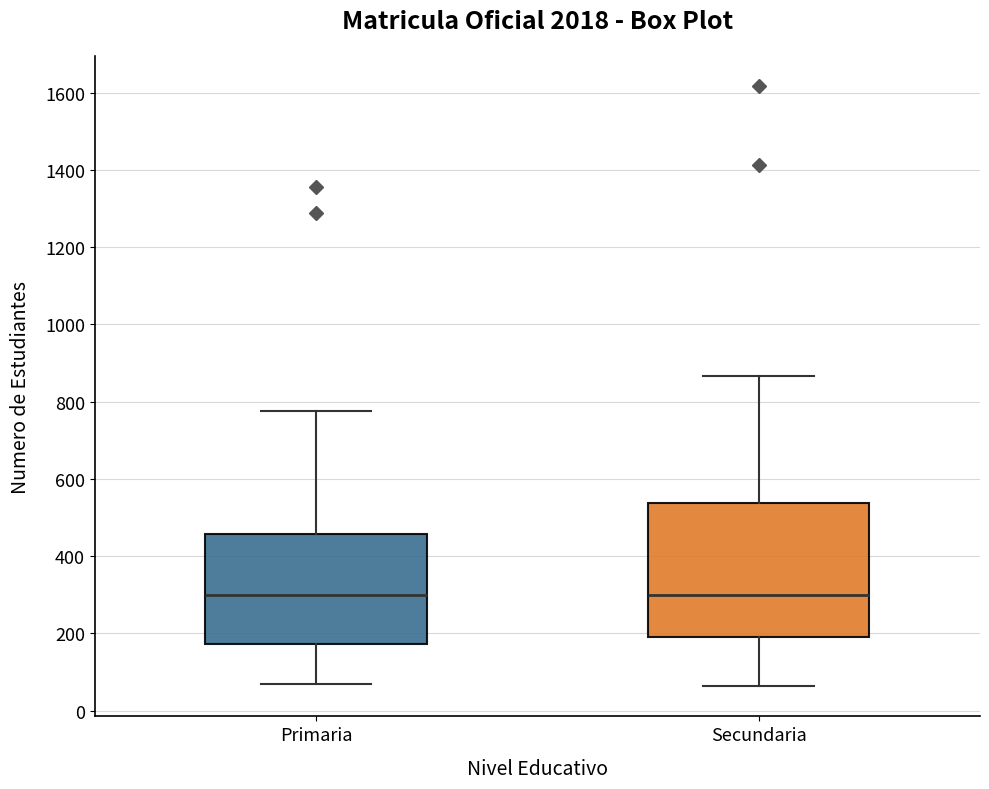

Reading left to right, transcribe this box plot: for each box, give where its median line is, the range the box spans, and where its two whiskers end, as read against the y-axis. The values are not printed on the chart, so give them approximately, as read against the axis.

Primaria: median 300, box 180 to 460, whiskers 60 to 780
Secundaria: median 300, box 200 to 540, whiskers 60 to 860